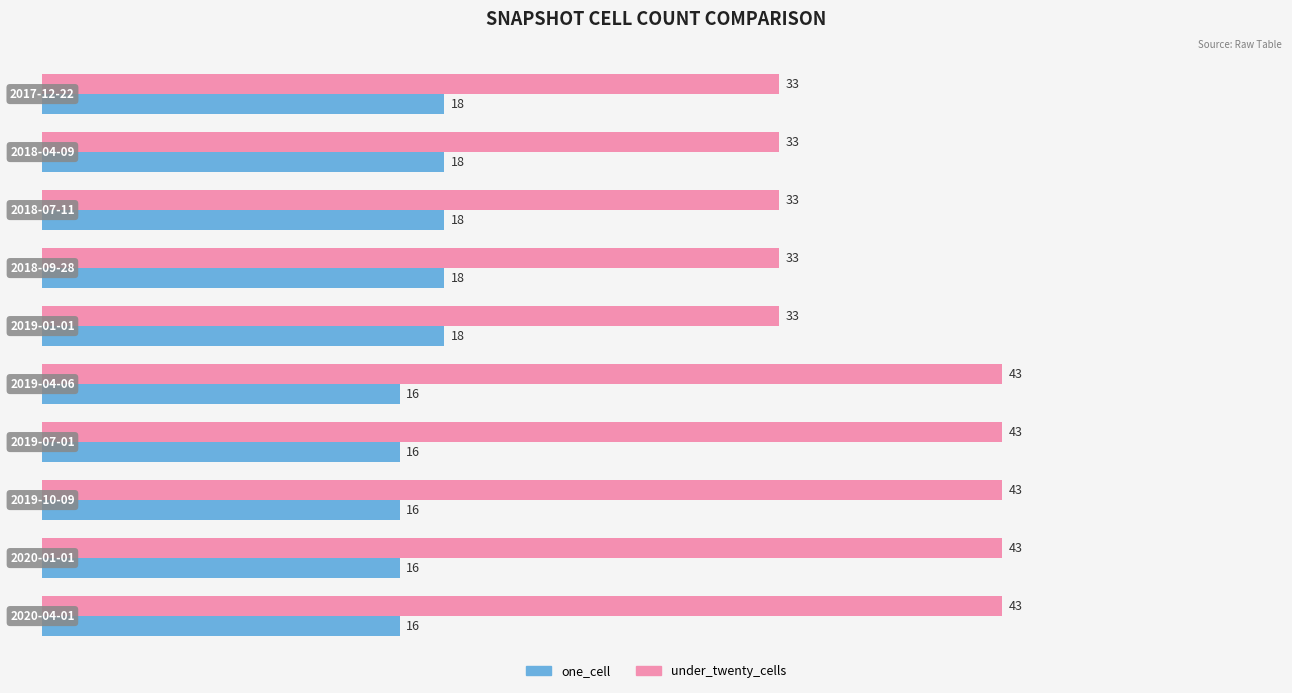

What is the difference between the second highest and minimum values in the one_cell series?

2